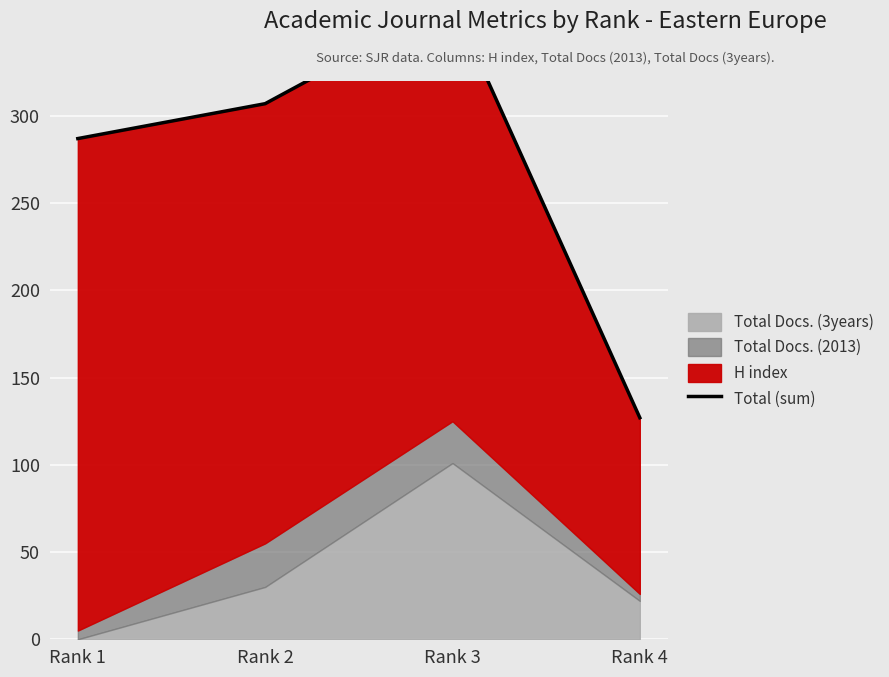

How many values are below 307?

2